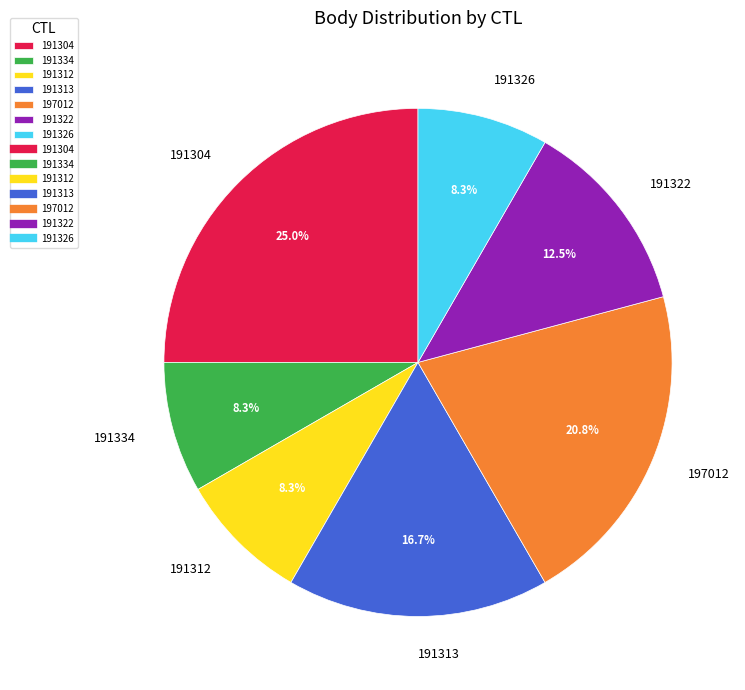

What is the ratio of the value at 191312 to the value at 191304?

0.3